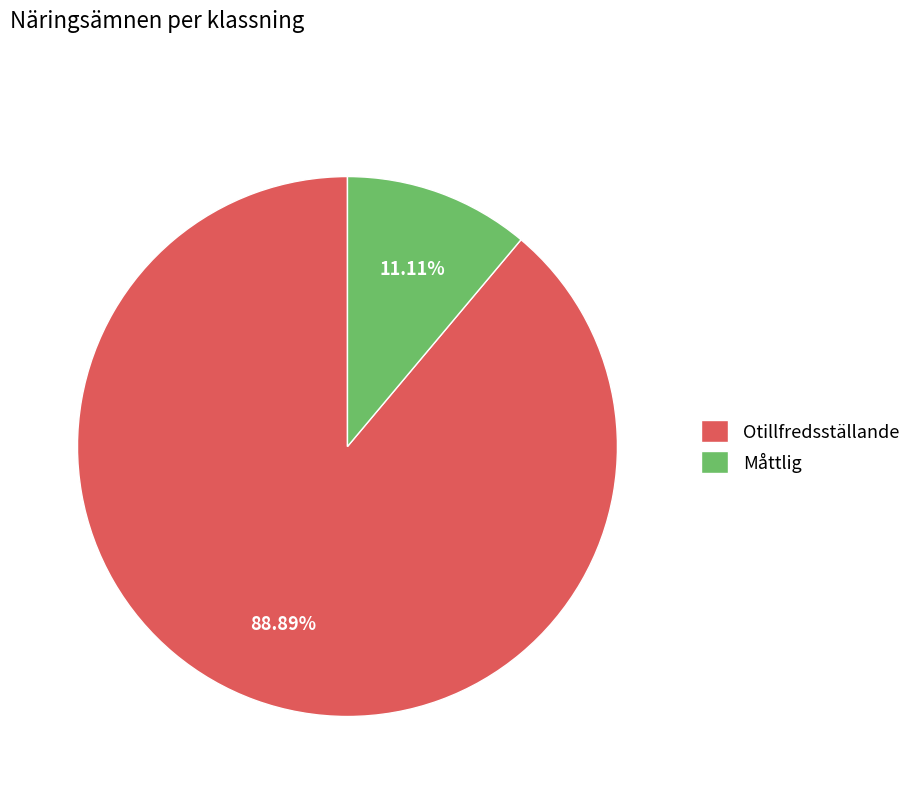

What is the largest slice in the pie chart?

Otillfredsställande